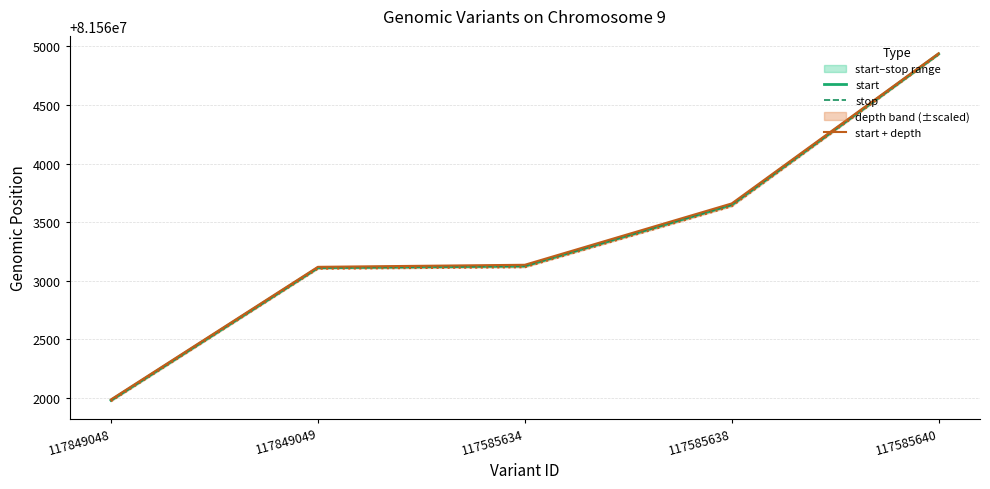

True or false: stop and start + depth intersect in this chart.

False